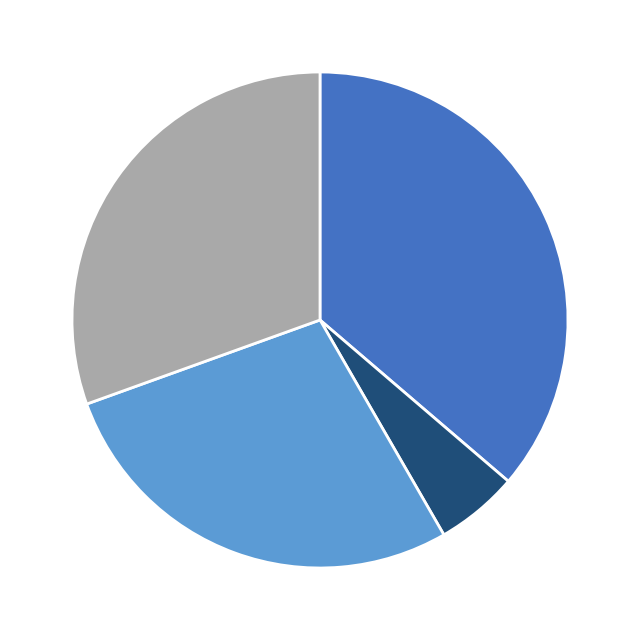

Is there a majority slice in this chart?

No